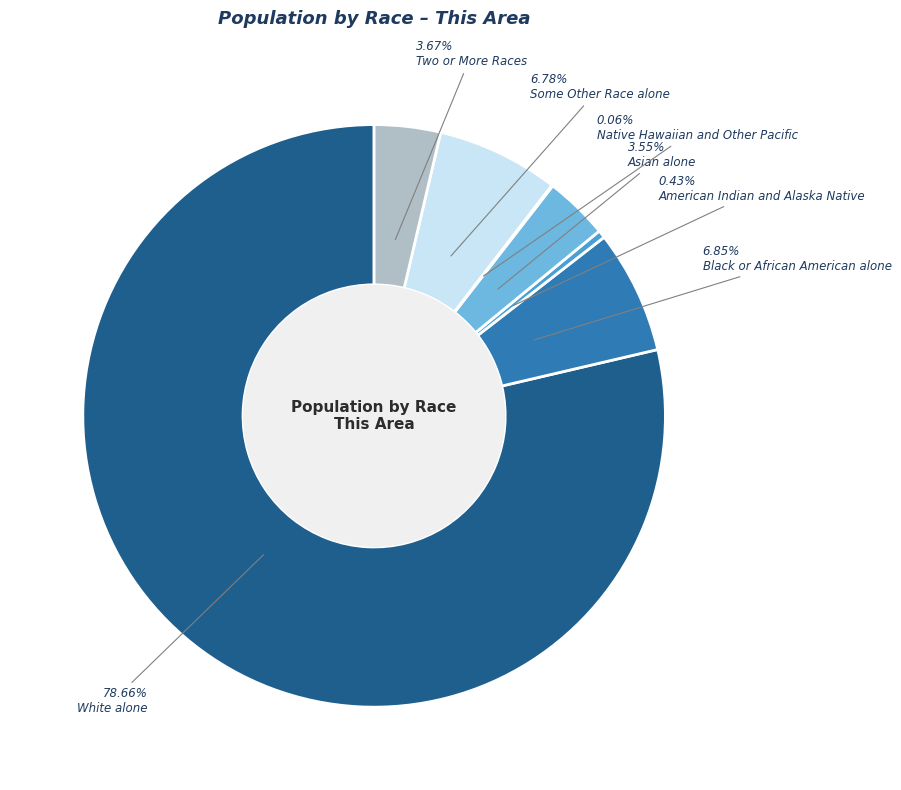

Rank the categories by value from highest to lowest.

White alone, Black or African American alone, Some Other Race alone, Two or More Races, Asian alone, American Indian and Alaska Native, Native Hawaiian and Other Pacific